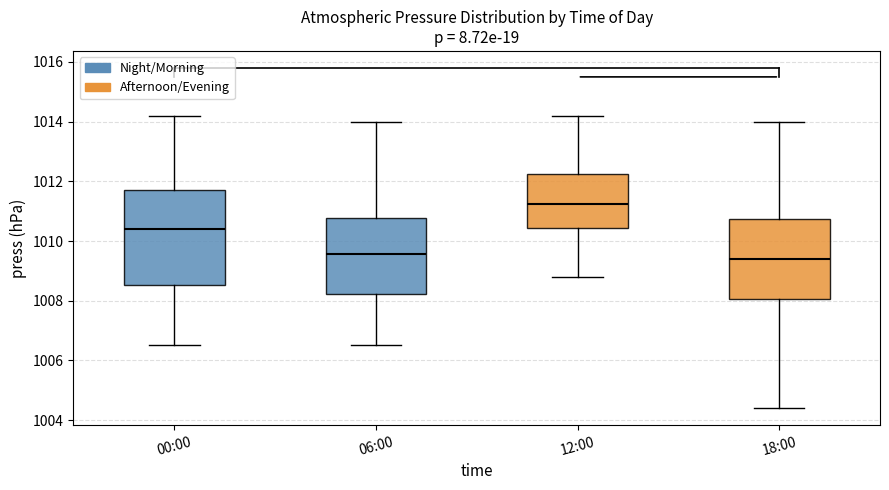

Reading left to right, transcribe this box plot: for each box, give where its median line is, the range the box spans, and where its two whiskers end, as read against the y-axis. The values are not printed on the chart, so give them approximately, as read against the axis.

00:00: median 1010.4, box 1008.6 to 1011.8, whiskers 1006.6 to 1014.2
06:00: median 1009.6, box 1008.2 to 1010.8, whiskers 1006.6 to 1014.0
12:00: median 1011.2, box 1010.4 to 1012.2, whiskers 1008.8 to 1014.2
18:00: median 1009.4, box 1008.0 to 1010.8, whiskers 1004.4 to 1014.0